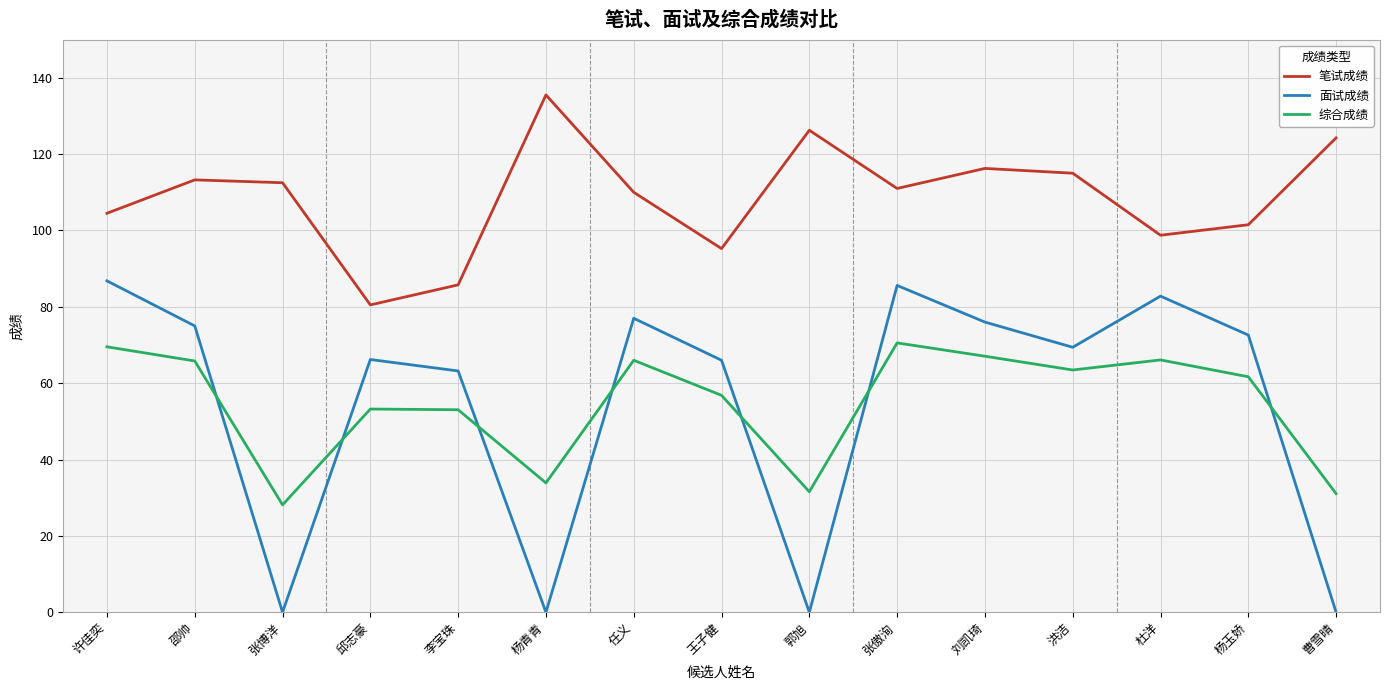

What position from the right is 许佳奕?

15